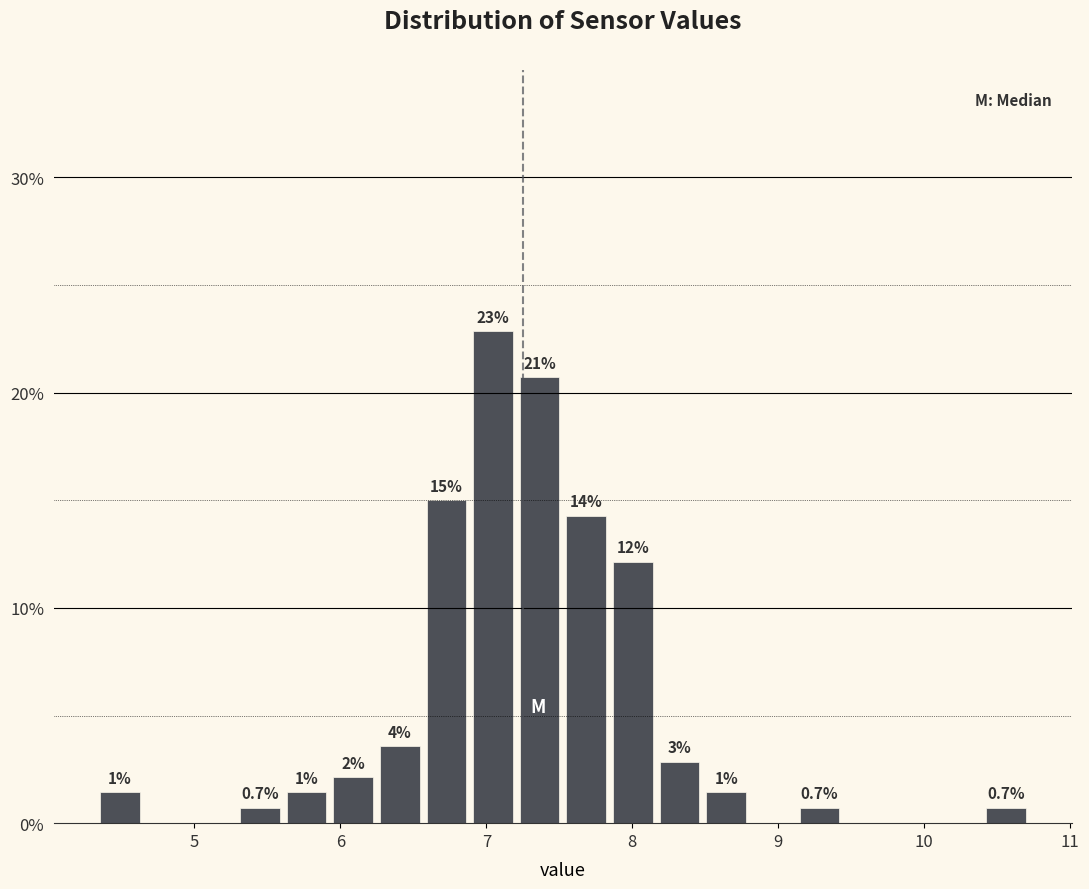

Around what value on the x-axis is the tallest bar? Give the approximate position of its centre, as read against the axis.

7.0